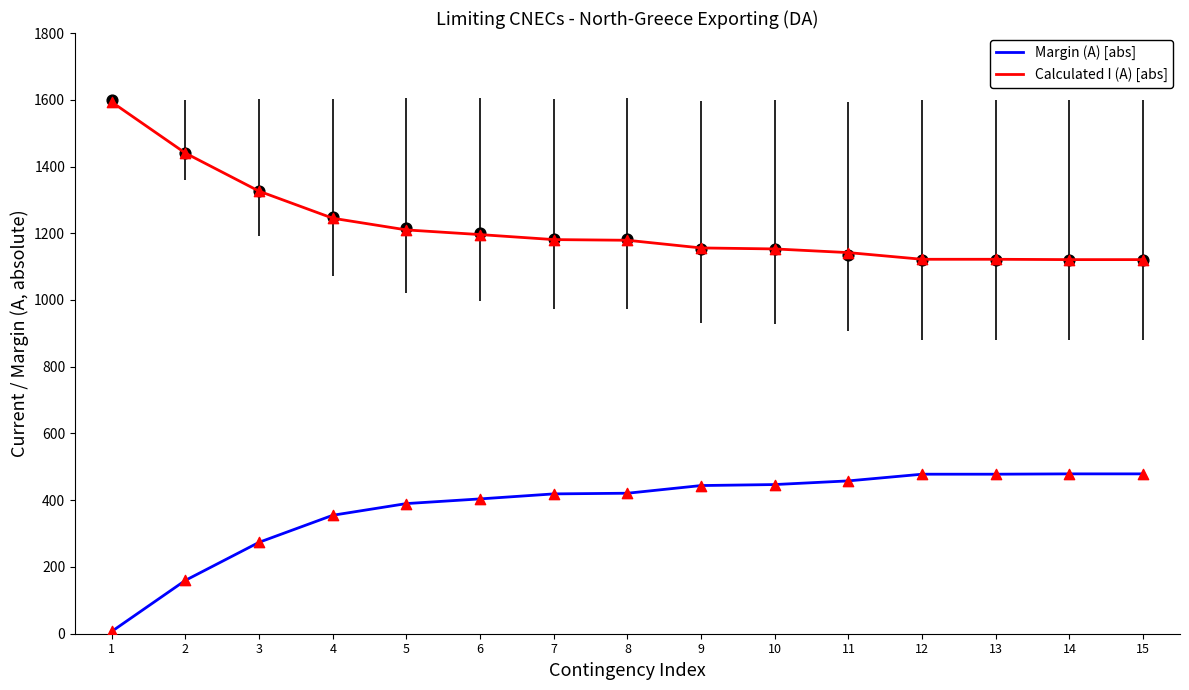

What are all the series names shown in the legend?

Margin (A) [abs], Calculated I (A) [abs]